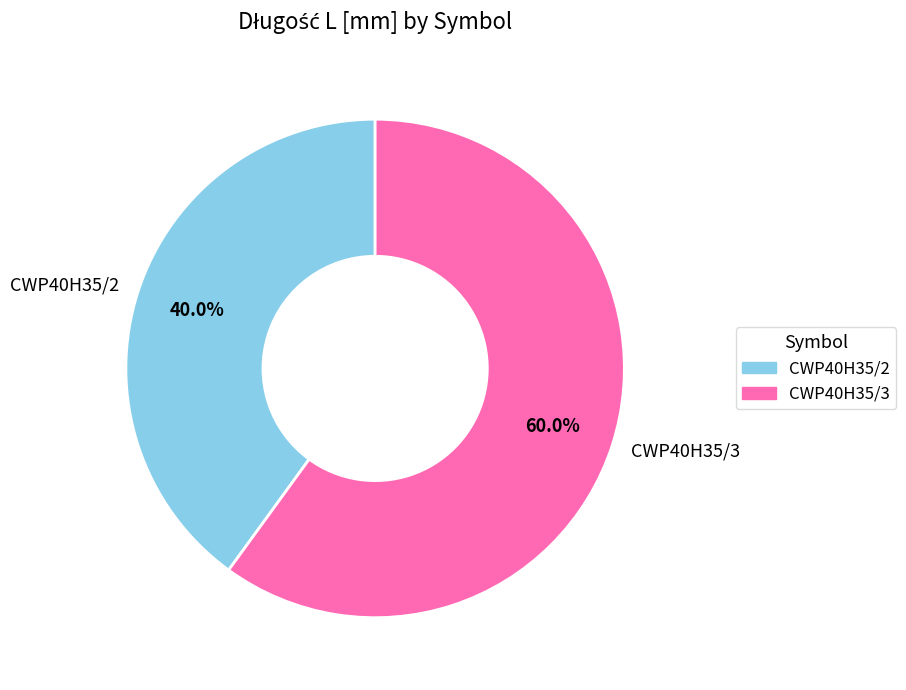

Count the number of slices in the pie.

2